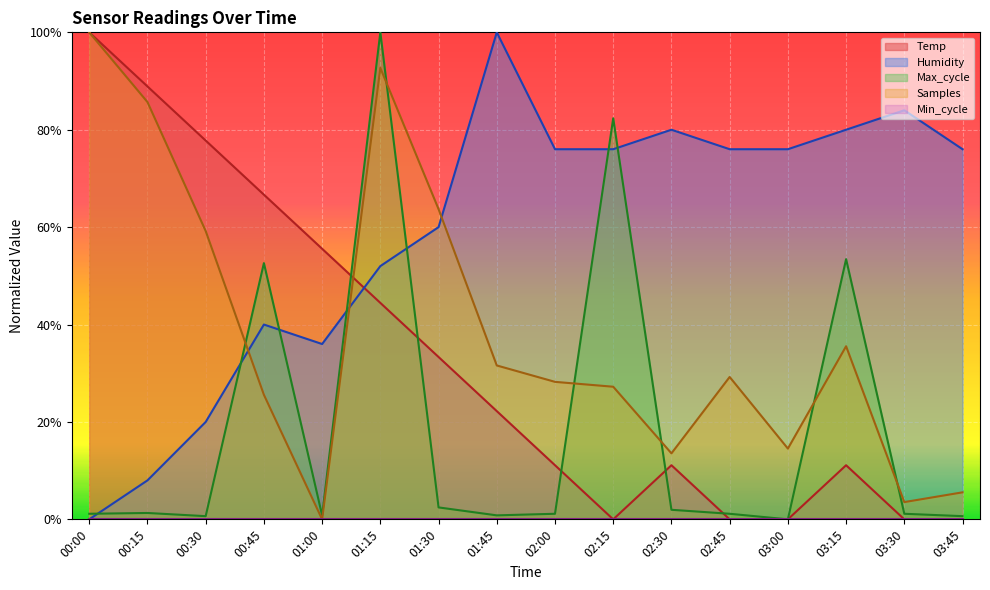

At which category is the sum across all series the highest?

01:15